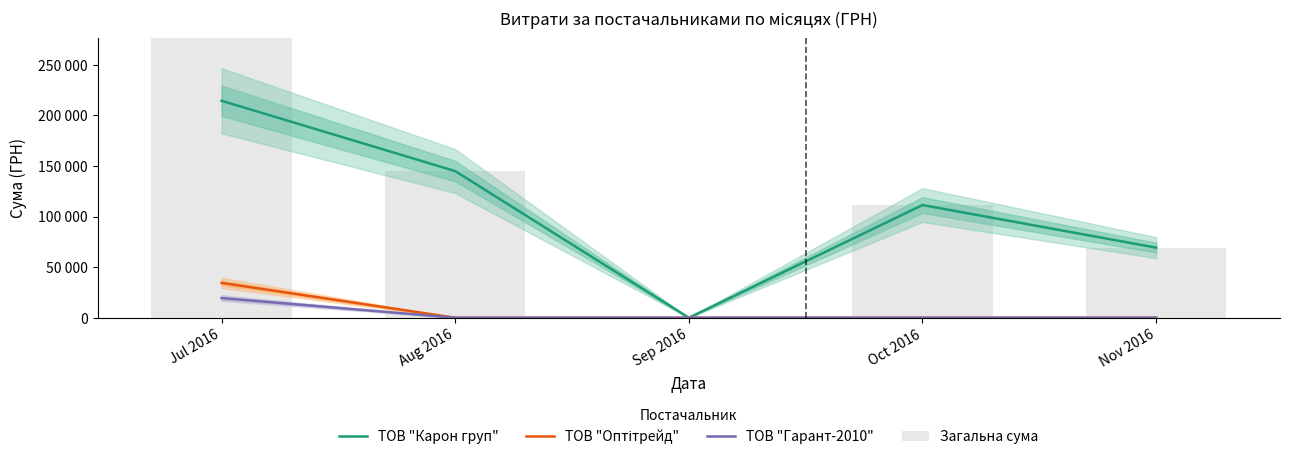

What is the label of the 3rd bar from the left?

Sep 2016